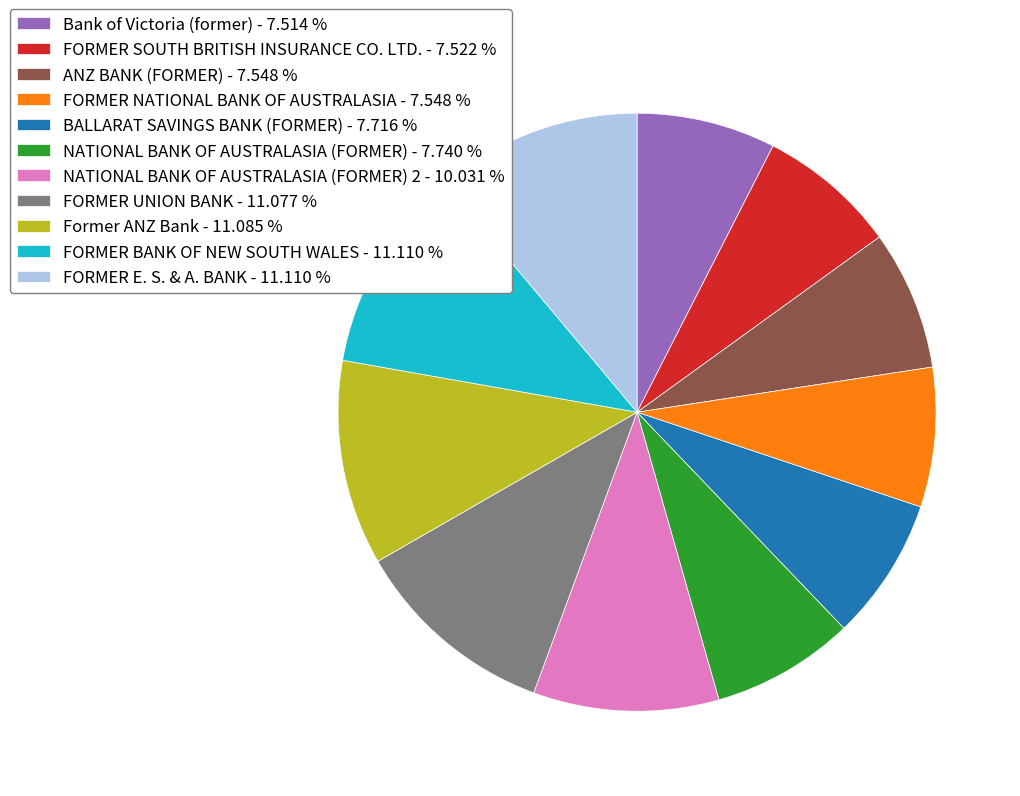

Is the sum of FORMER UNION BANK - 11.077 % and FORMER E. S. & A. BANK - 11.110 % greater than half?

No